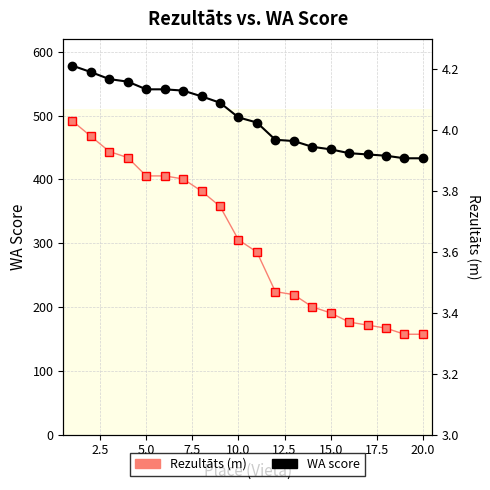

True or false: Rezultāts (m) has a value of 5.3 at 20.0.

False